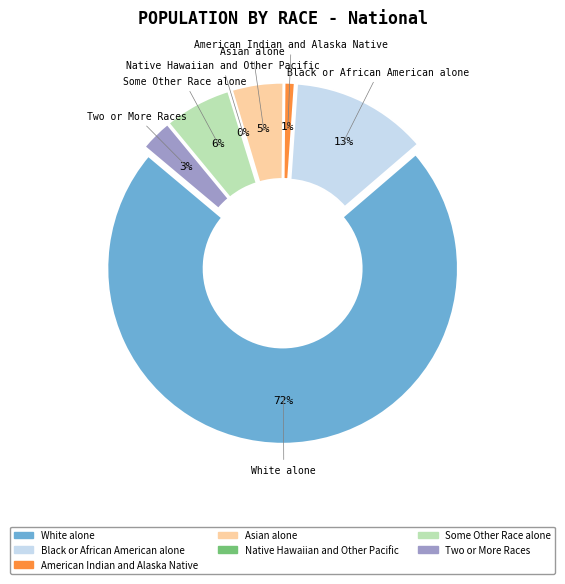

Is there a majority slice in this chart?

Yes